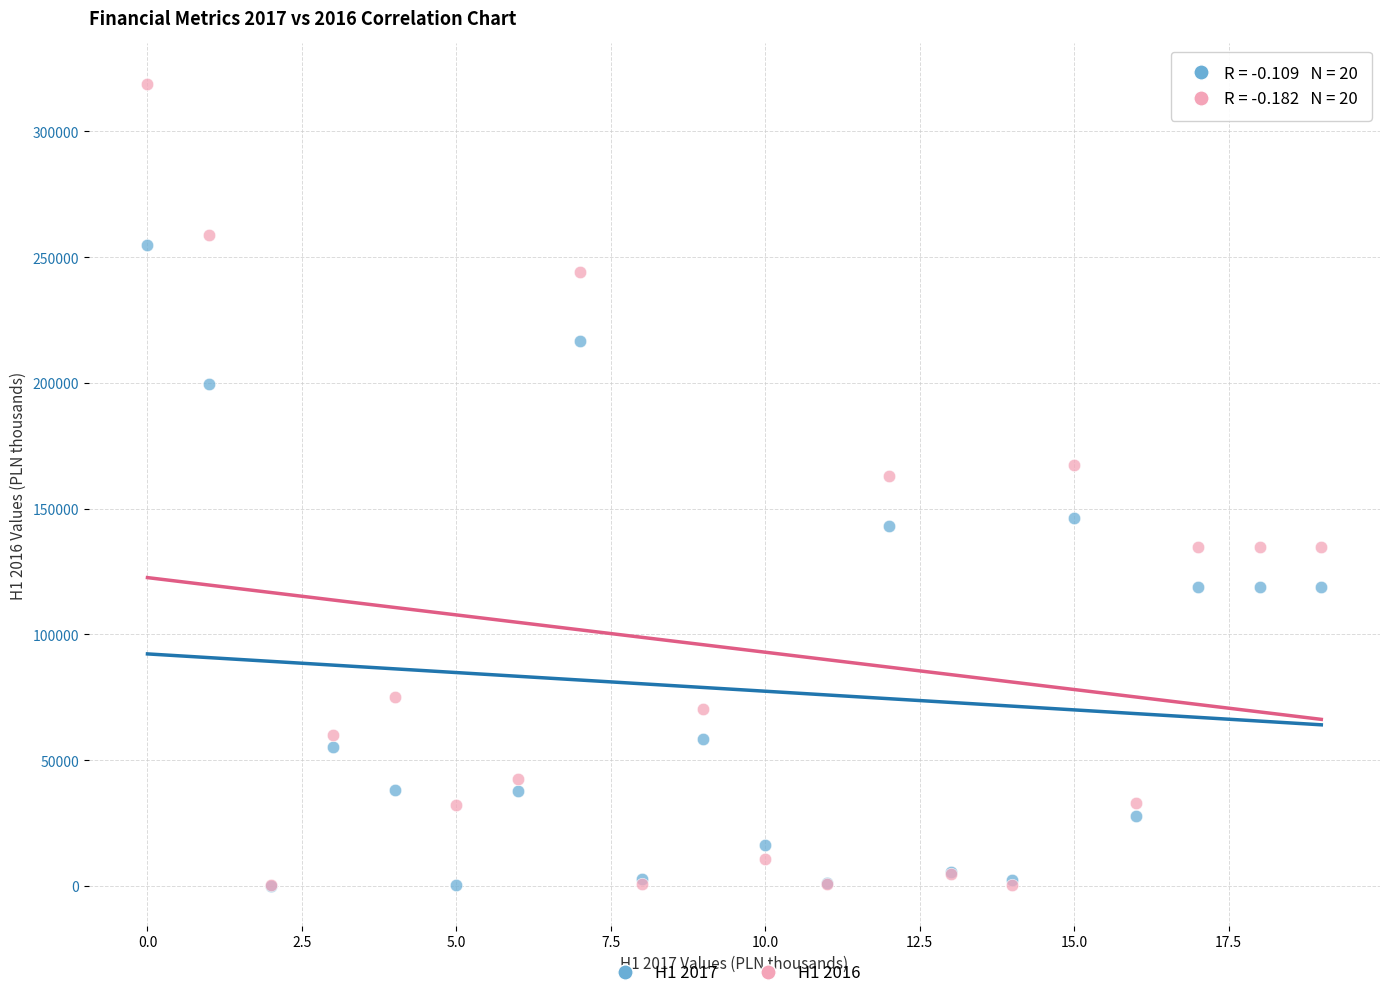

Across all series, what Y value is closest to 159528?

163118